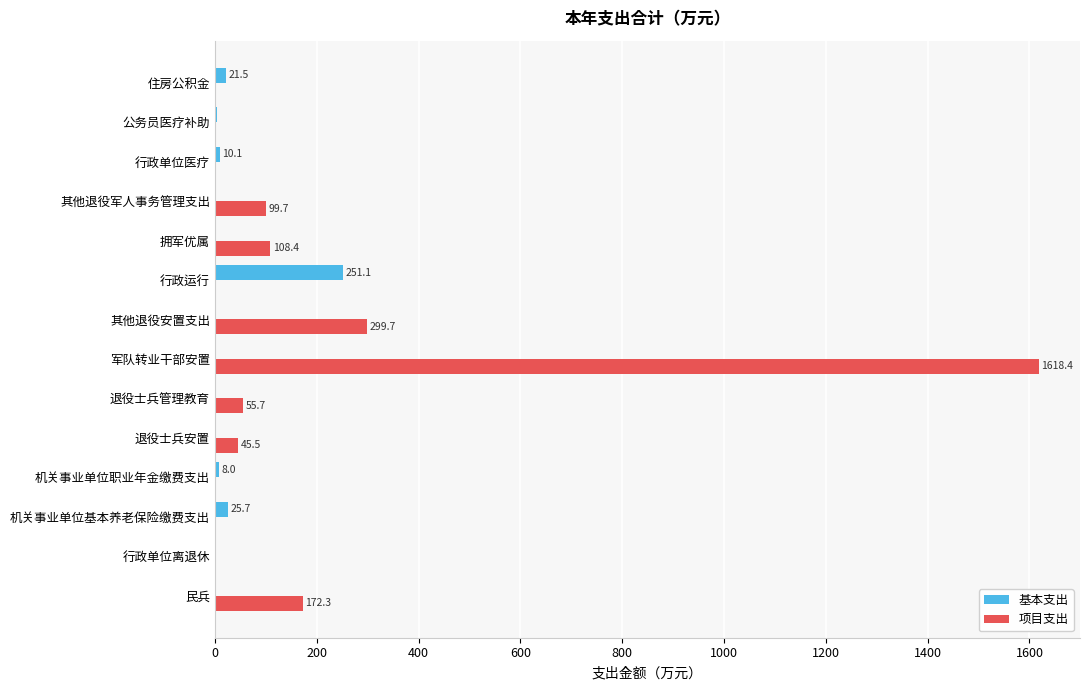

What are all the series names shown in the legend?

基本支出, 项目支出